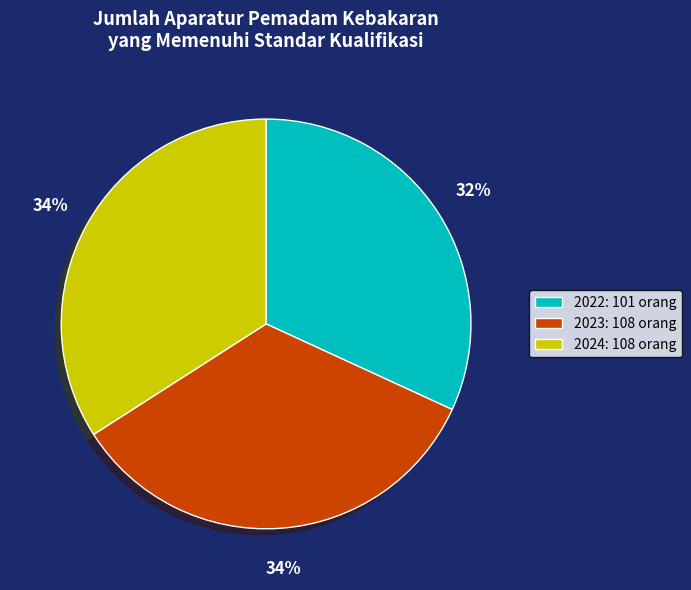

To the nearest percent, what is the difference between the largest and smallest slice percentages?

2%